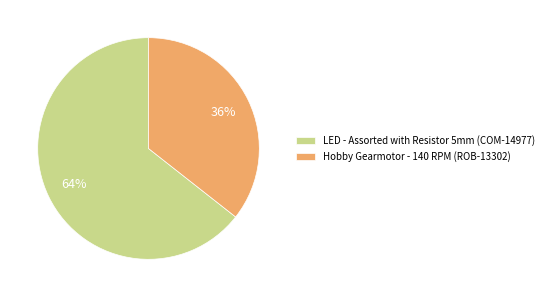

To the nearest percent, what is the average slice percentage?

50%